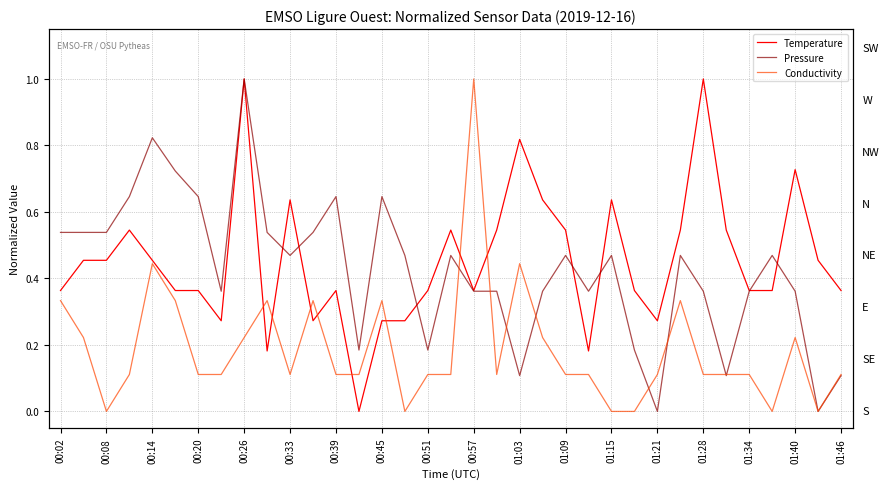

How many lines are shown in the chart?

3